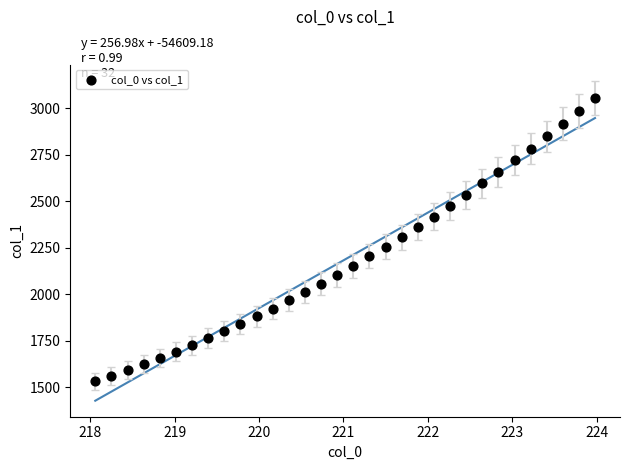

What is the range of Y values (max minus min)?

1526.5